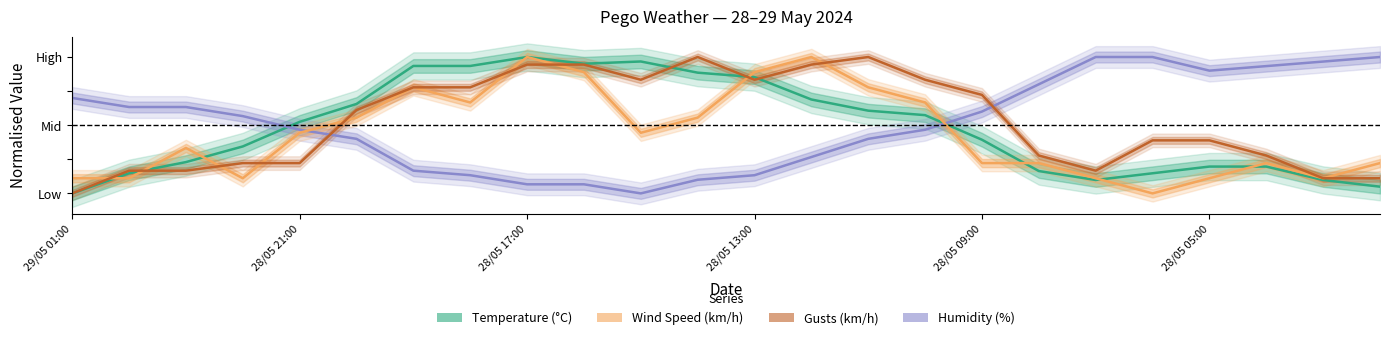

True or false: Gusts (km/h) has a value of 0.8 at 7.

True